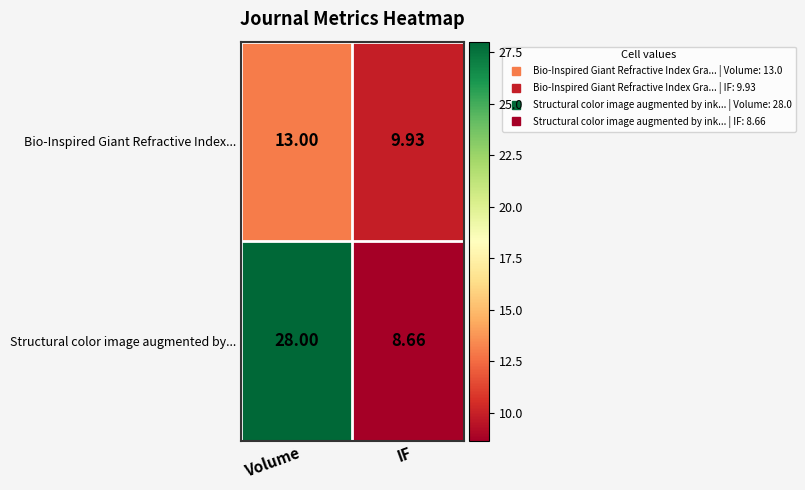

Between Volume and IF, which series saw the biggest shift?

Structural color image augmented by...